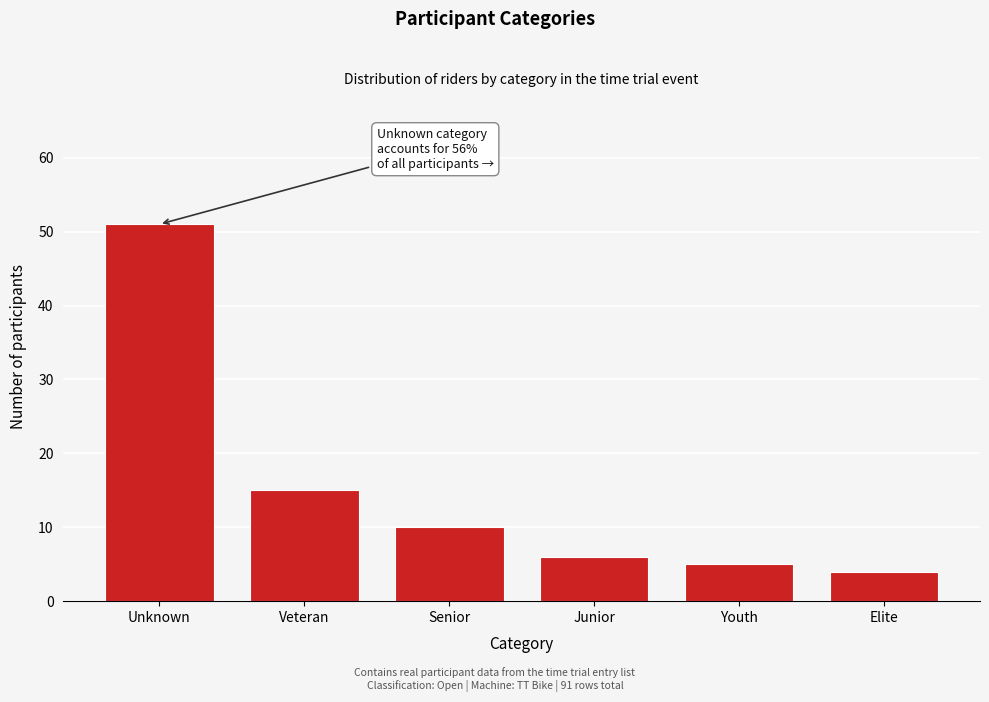

Reading left to right, transcribe all the data shown in this chart.

Unknown=51	Veteran=15	Senior=10	Junior=6	Youth=5	Elite=4